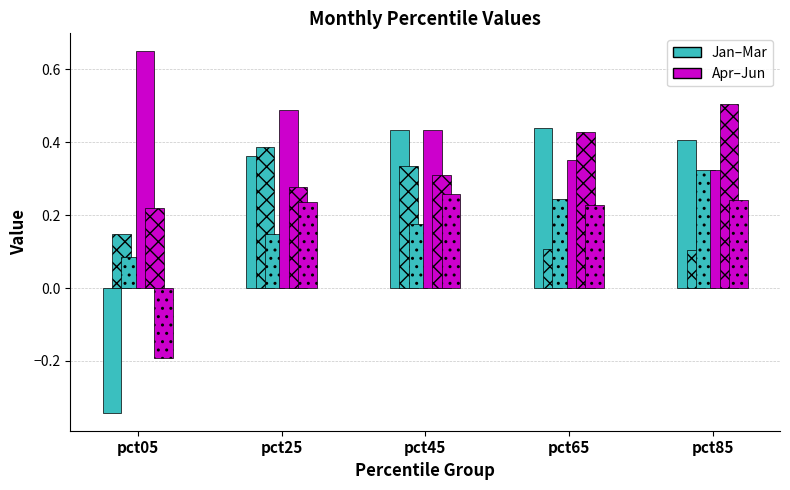

Count the number of data series in this chart.

6